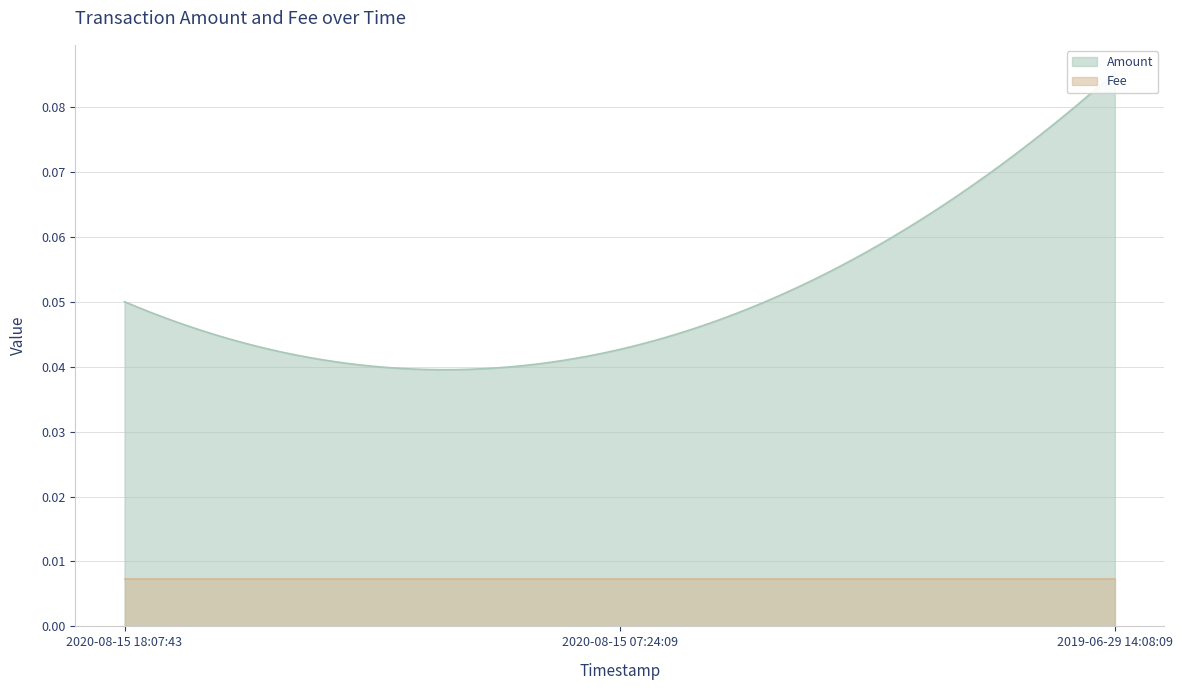

Rank the series by their maximum value, from lowest to highest.

Fee, Amount